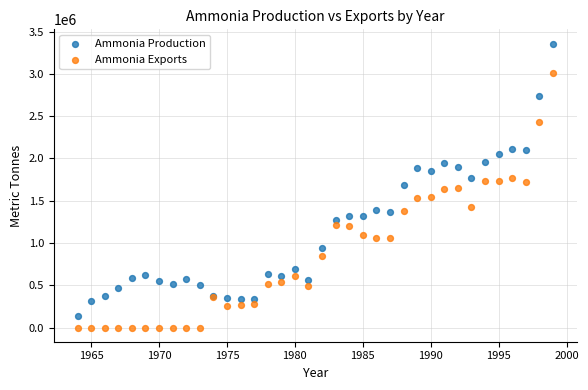

Which series reaches the maximum Y coordinate?

Ammonia Production